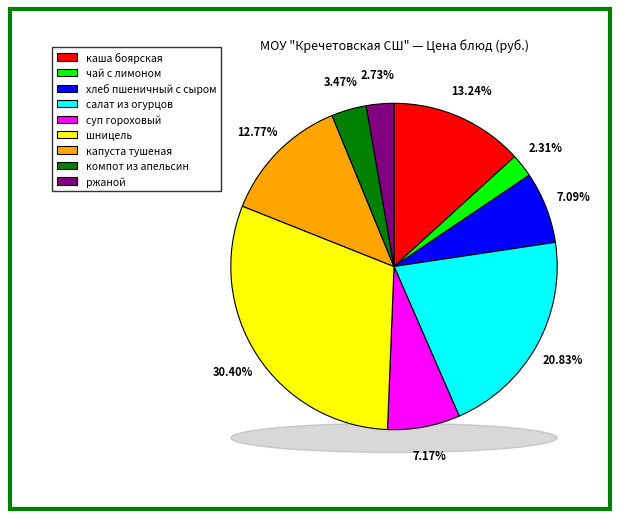

Combined, what portion of the pie is суп гороховый and капуста тушеная?

19.9%